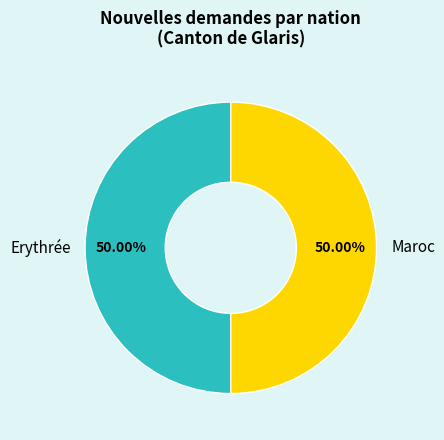

What is the ratio of the value at Erythrée to the value at Maroc?

1.0